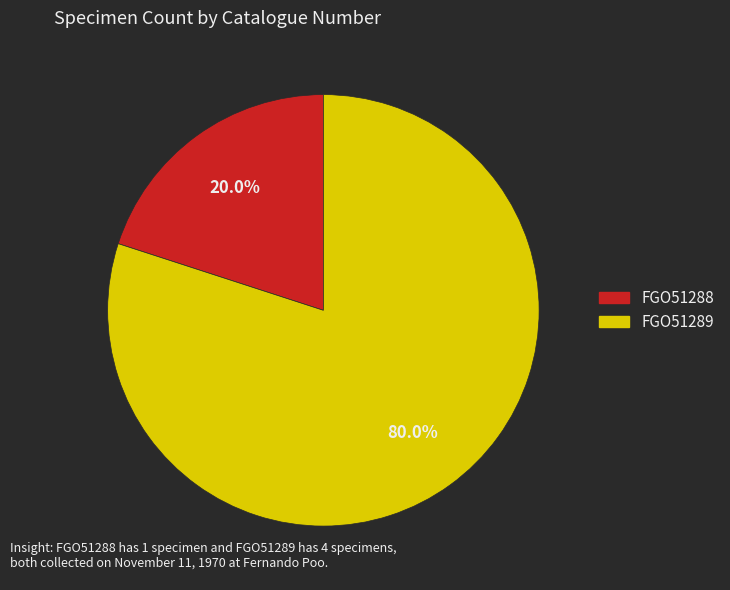

Which slice is the largest?

FGO51289